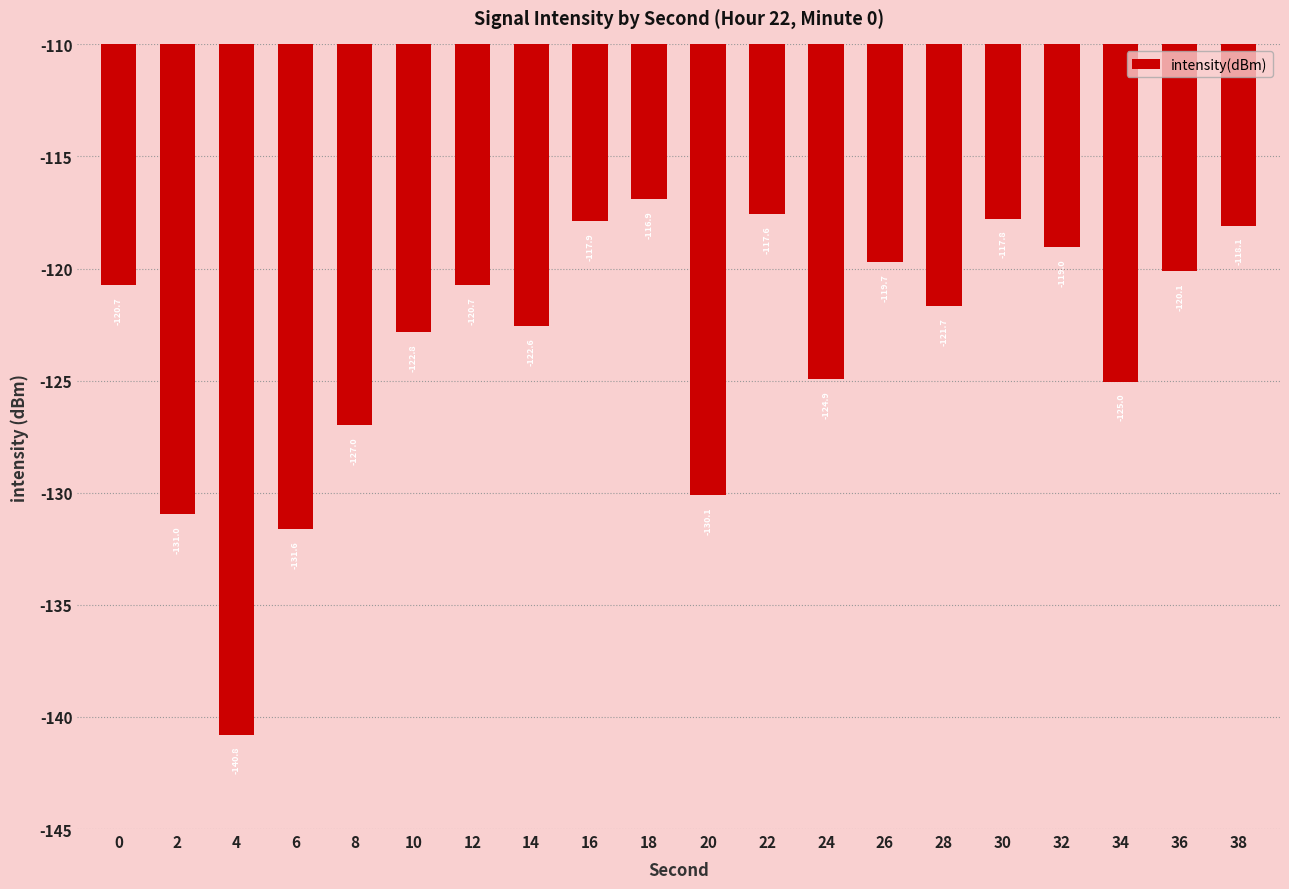

What is the difference between the maximum and minimum values?

23.9